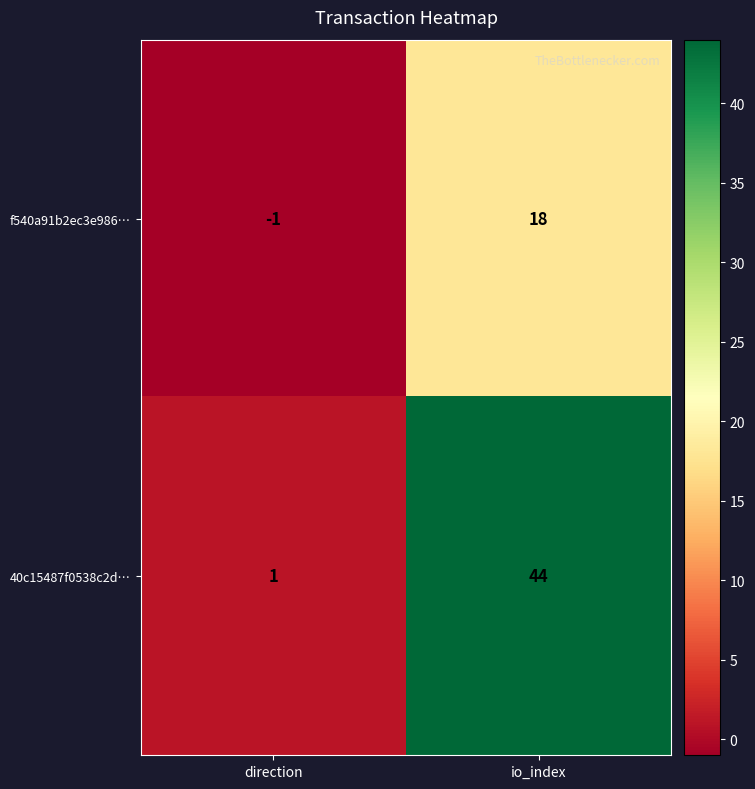

List the series in order of their overall mean, highest first.

40c15487f0538c2d…, f540a91b2ec3e986…